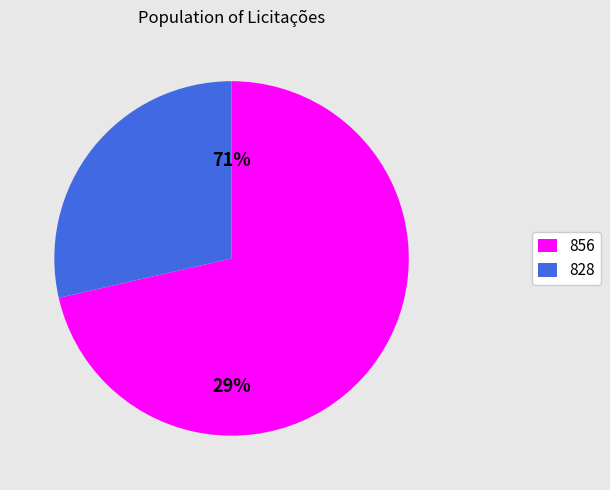

To the nearest percent, what is the average slice percentage?

50%